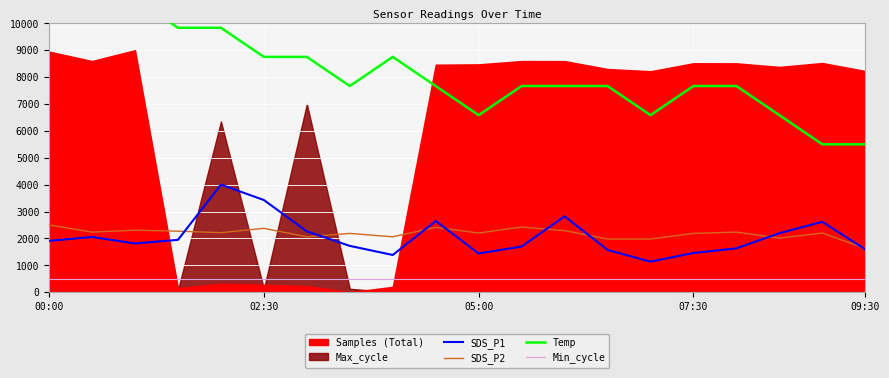

What is the maximum value shown in the chart?

12000.0